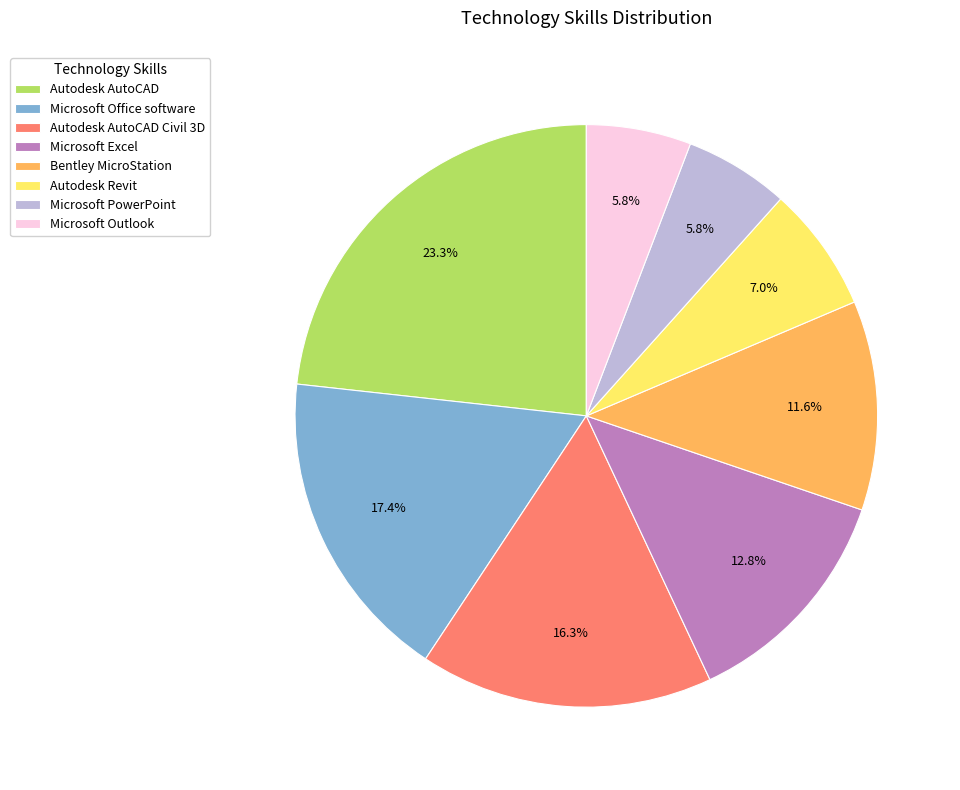

What is the largest slice in the pie chart?

Autodesk AutoCAD